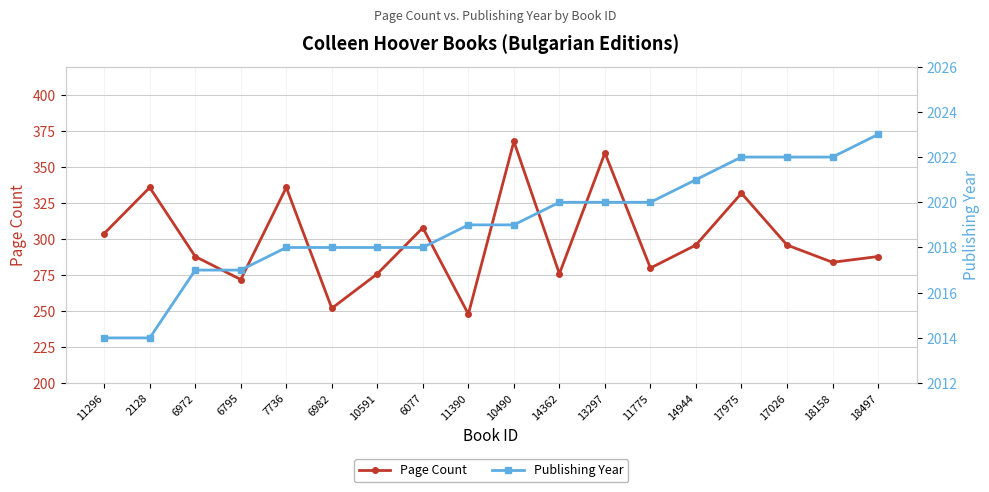

Is the value of Publishing Year at 10591 greater than the value of Page Count at 6077?

Yes